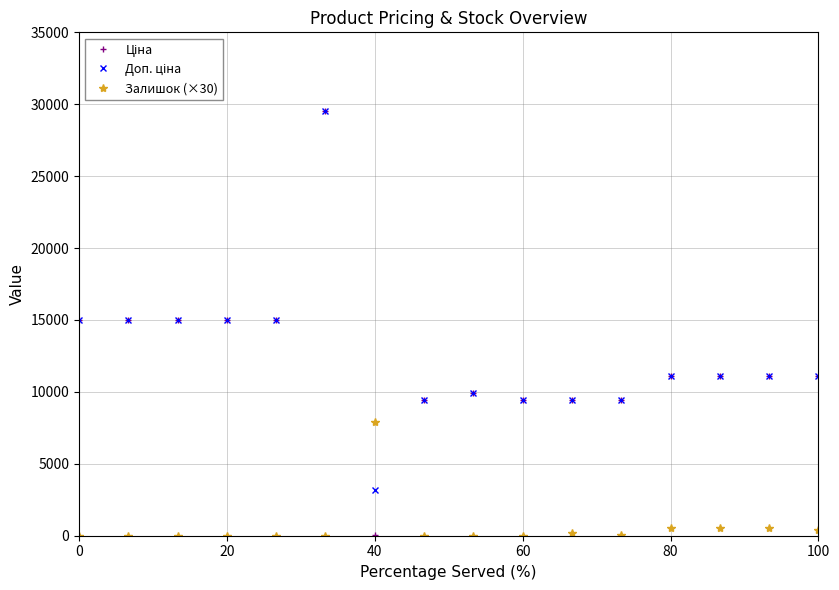

At which label does Залишок (×30) reach its peak?

40